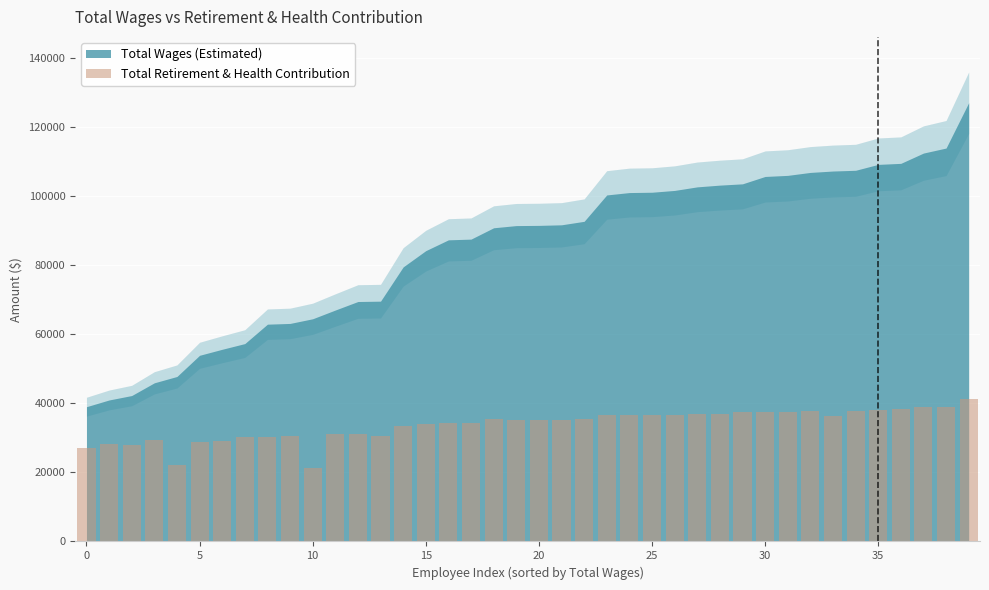

What is the value of the 34th bar from the left?

36277